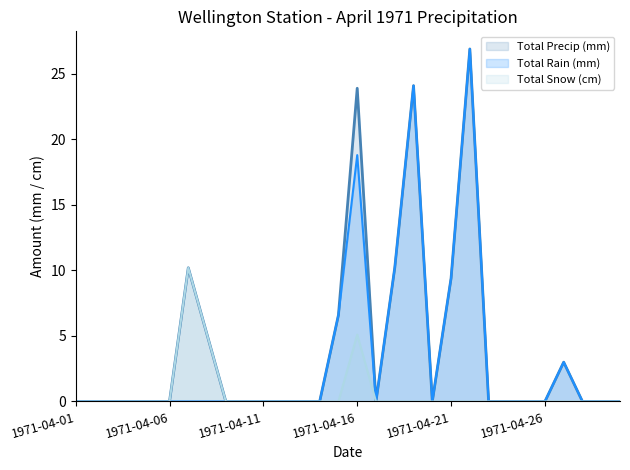

Which has a higher value, 19 or 1971-04-01?

19